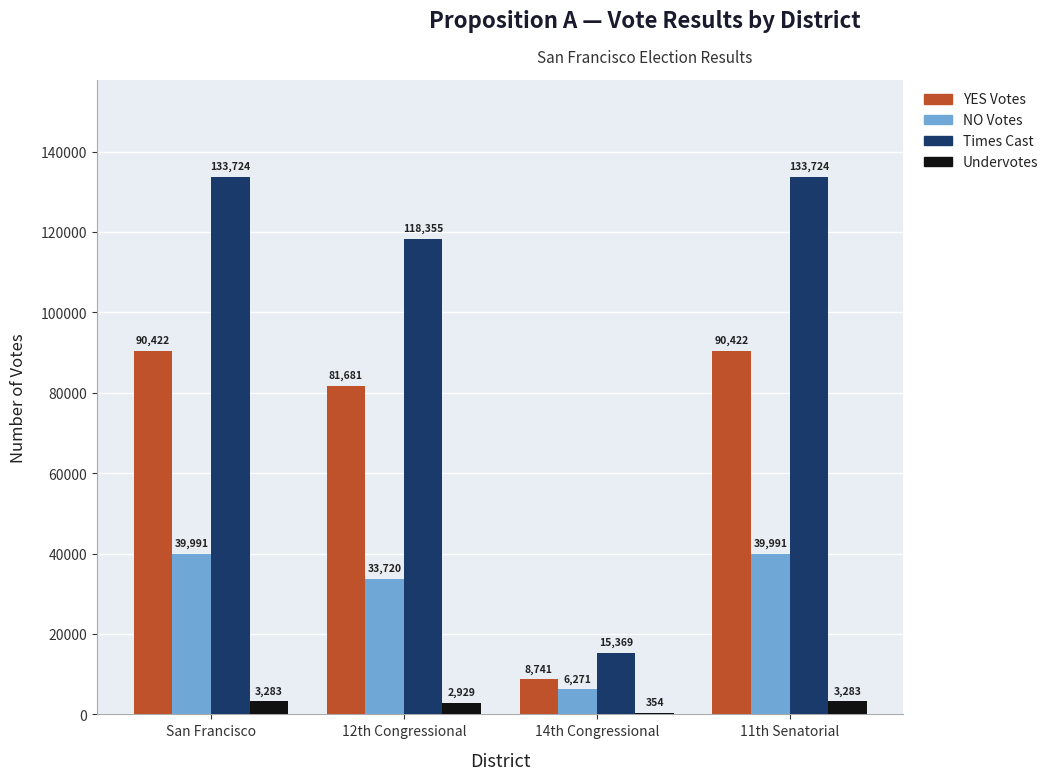

The Times Cast series shows 133724 at San Francisco. True or false?

True